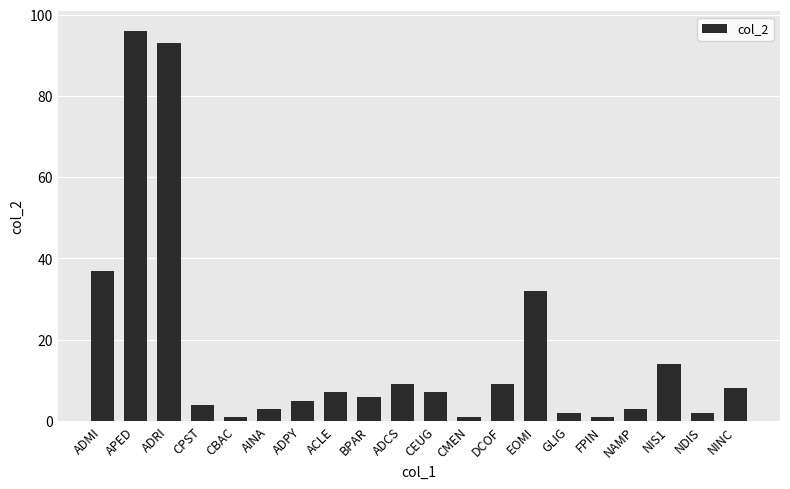

The value at CPST is 4. True or false?

True